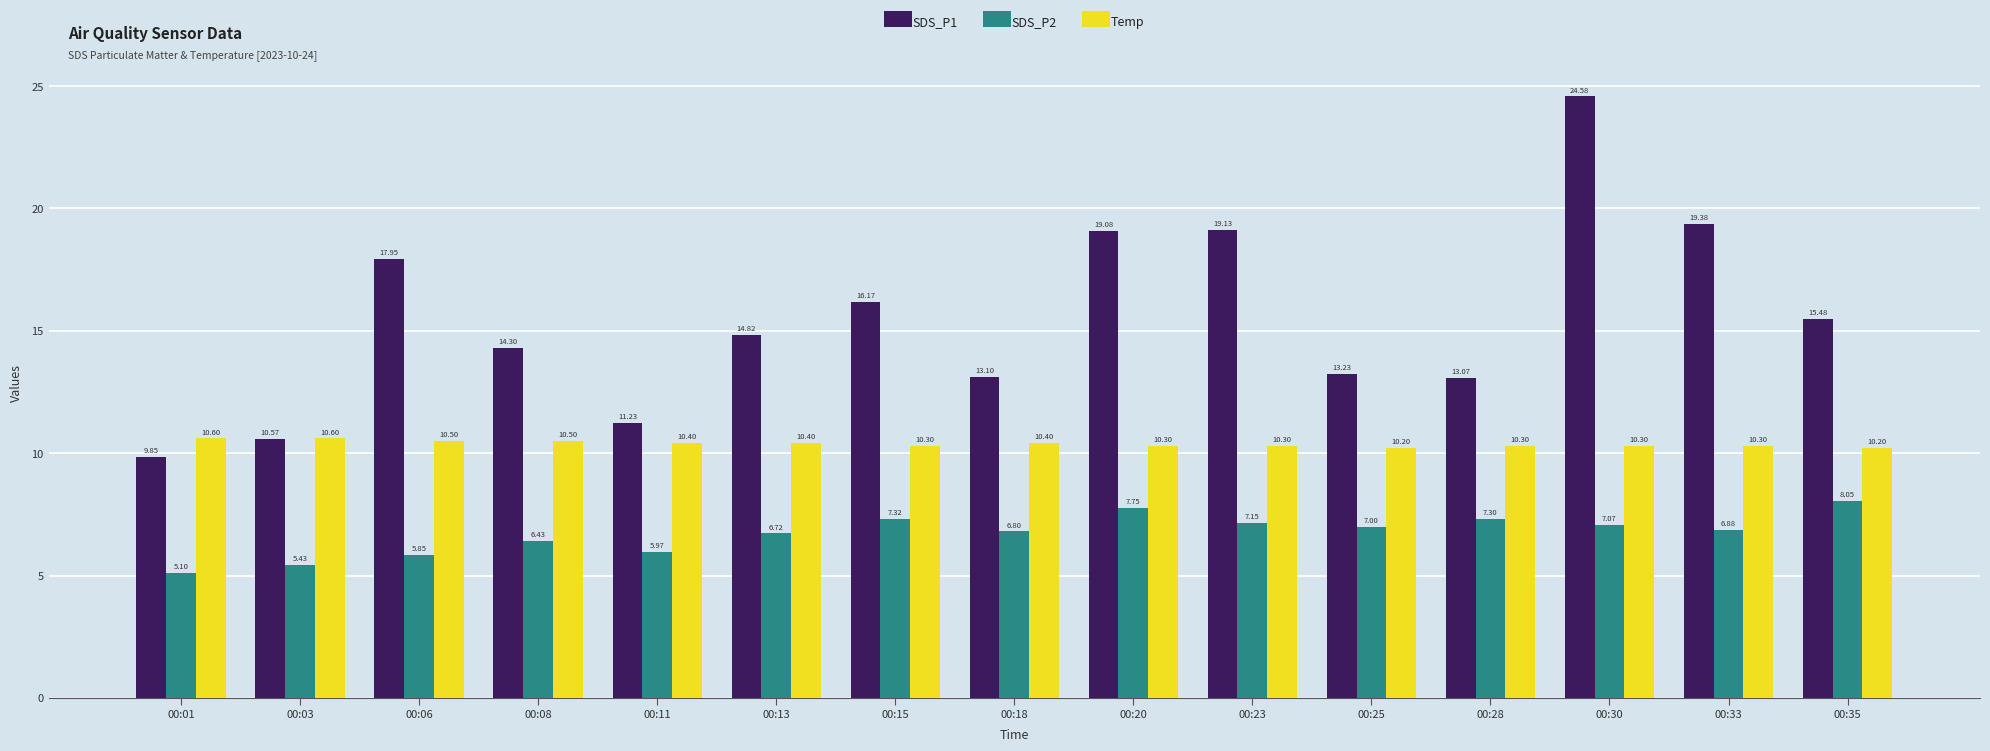

Which series has the largest range (max minus min)?

SDS_P1